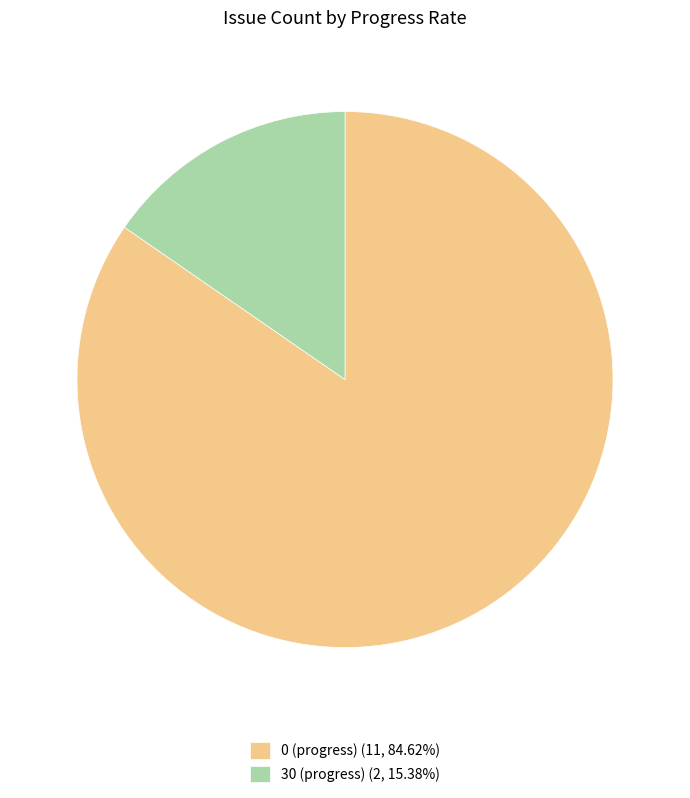

Is there any slice that represents more than half of the pie?

Yes